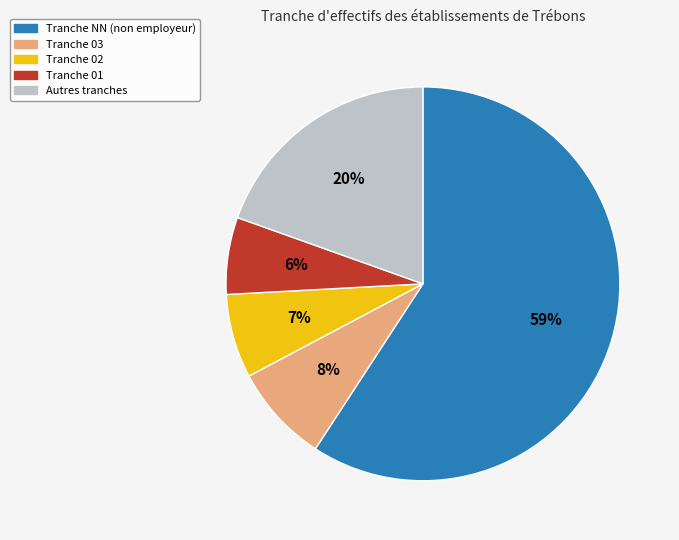

How many segments does this pie chart have?

5